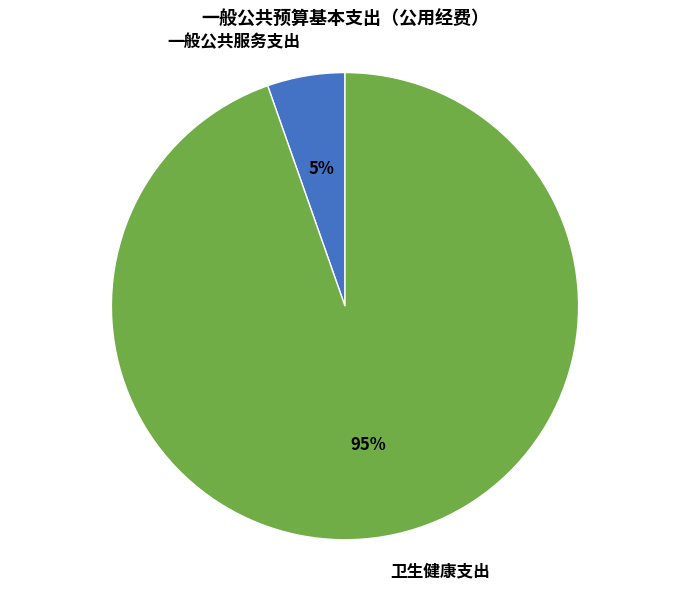

Which slice is the largest?

卫生健康支出